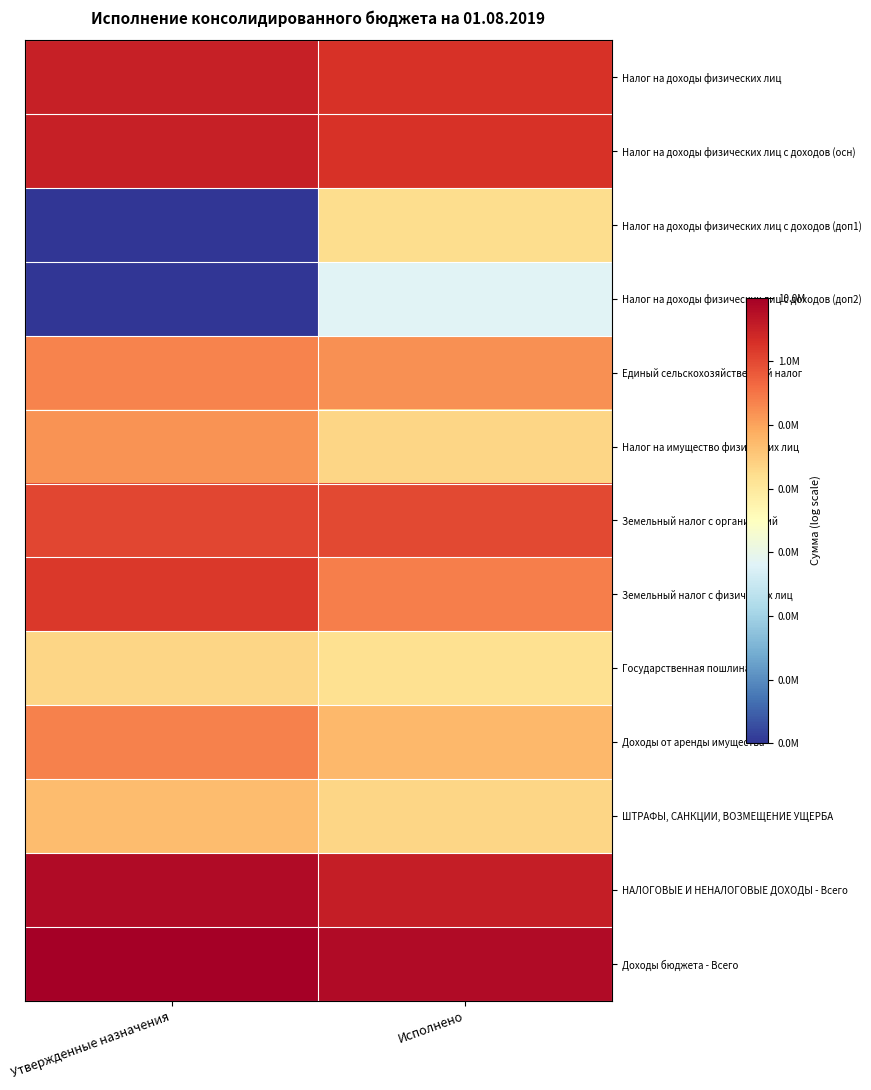

At how many categories does at least one series exceed 6?

2